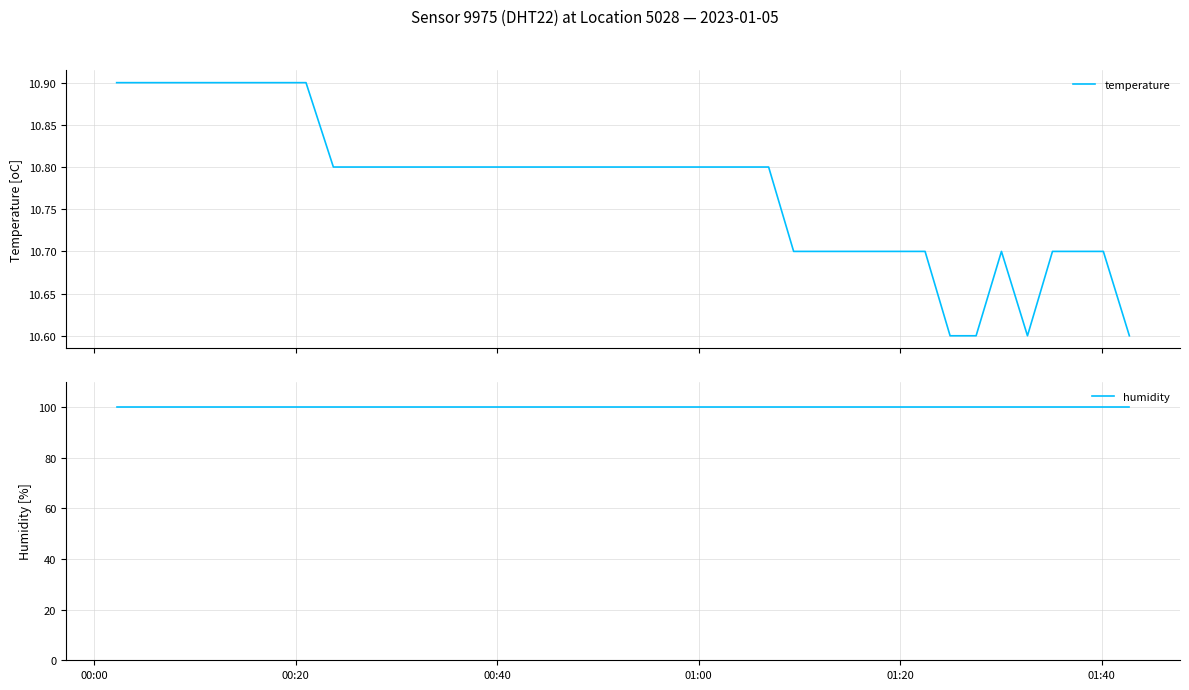

What is the highest value of the temperature series?

10.9